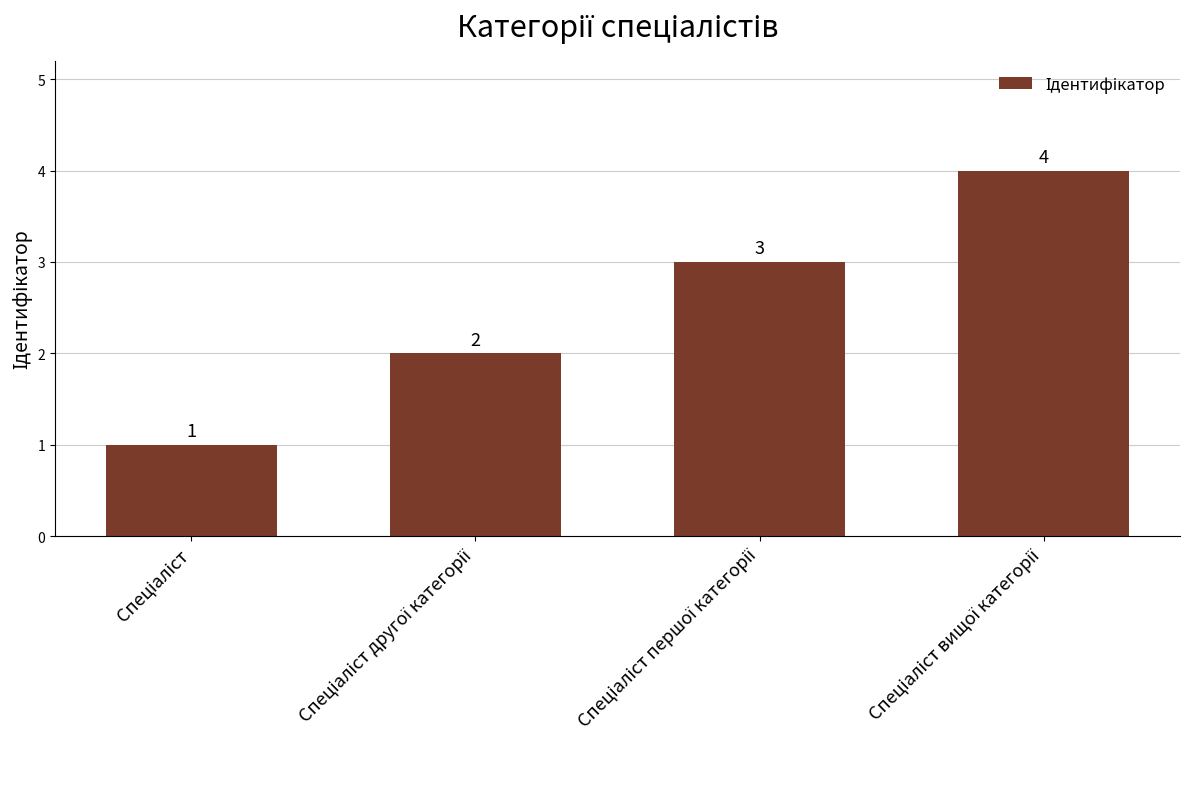

Count the values in the range 2 to 4.

3